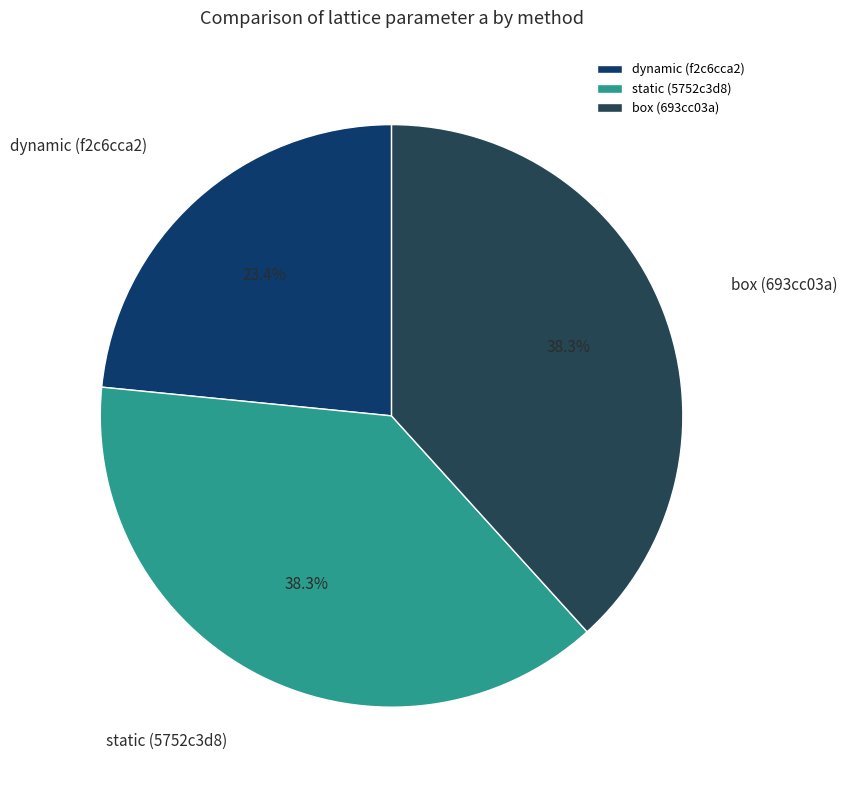

Approximately how many times larger is the value at box (693cc03a) compared to static (5752c3d8)?

1.0